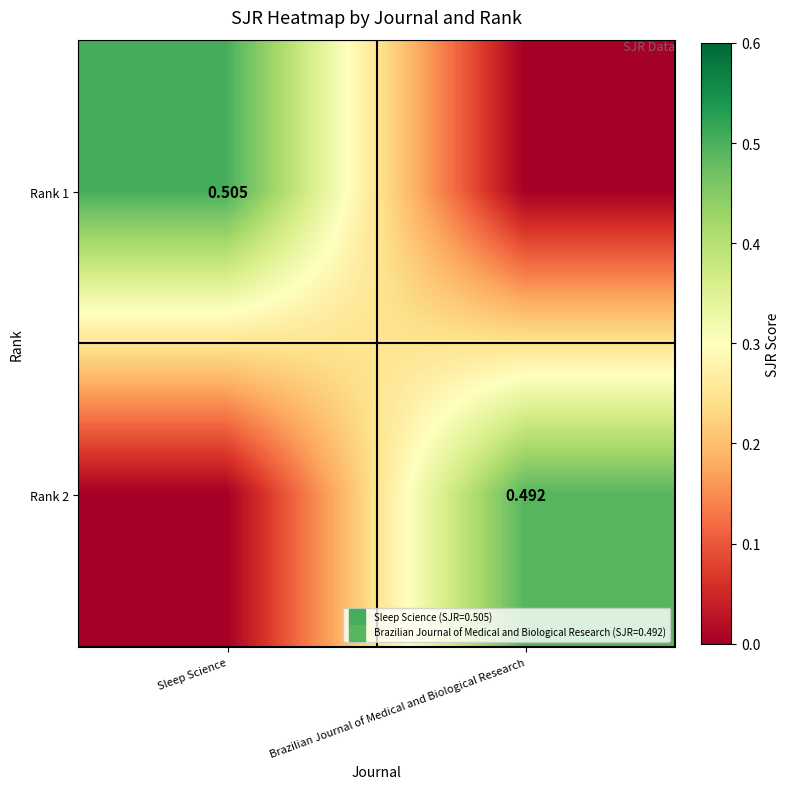

Is it true that Rank 1 equals 0.8 at Sleep Science?

False